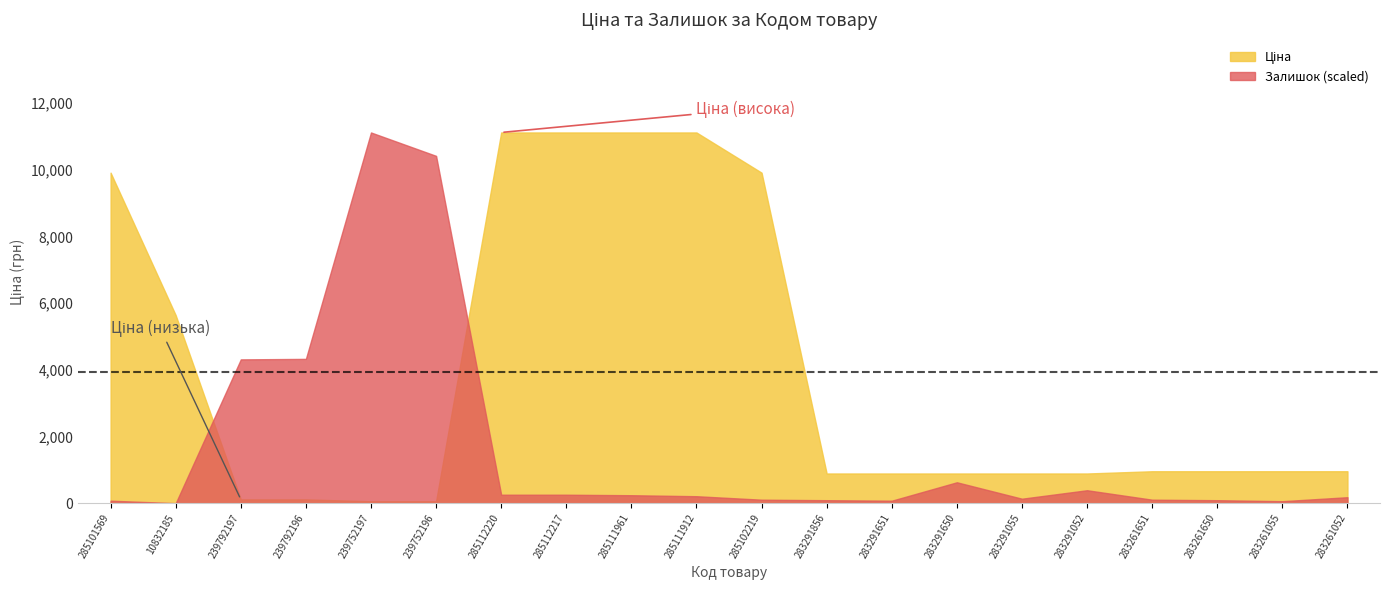

What is the label of the 19th point from the right?

10832185